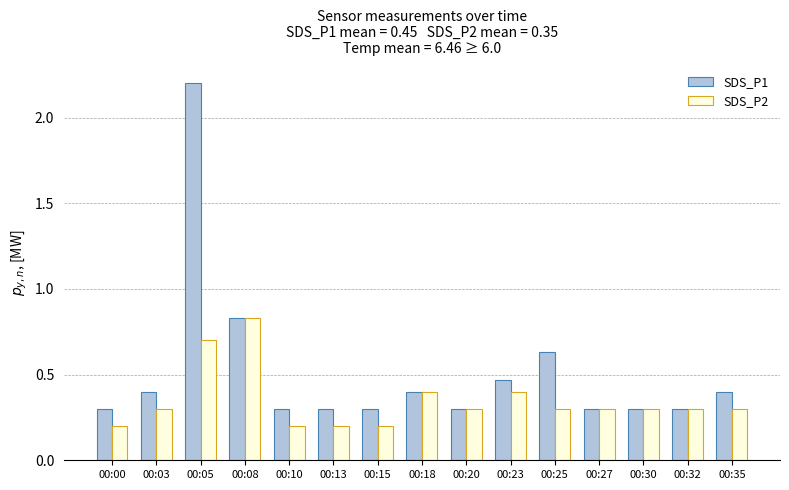

At which category does the chart reach its peak across all series?

00:05